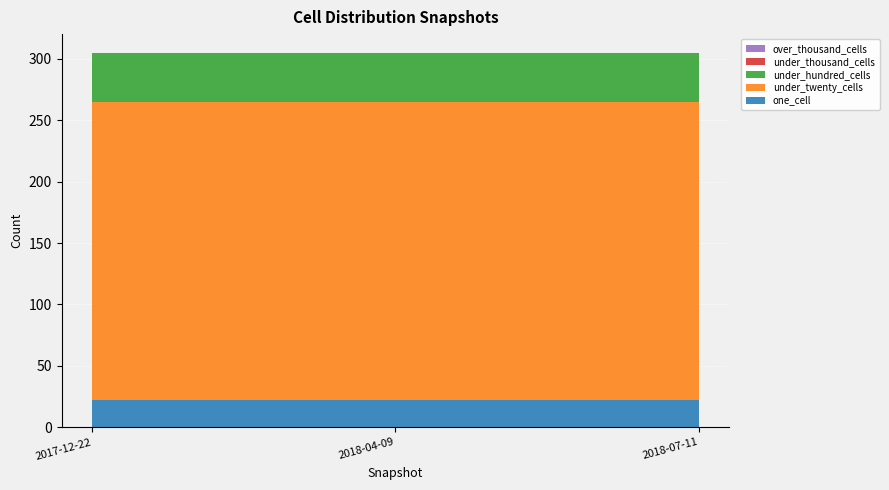

Reading left to right, what are all the values shown in this chart?

one_cell: 2017-12-22=22	2018-04-09=22	2018-07-11=22
under_twenty_cells: 2017-12-22=243	2018-04-09=243	2018-07-11=243
under_hundred_cells: 2017-12-22=40	2018-04-09=40	2018-07-11=40
under_thousand_cells: 2017-12-22=0	2018-04-09=0	2018-07-11=0
over_thousand_cells: 2017-12-22=0	2018-04-09=0	2018-07-11=0